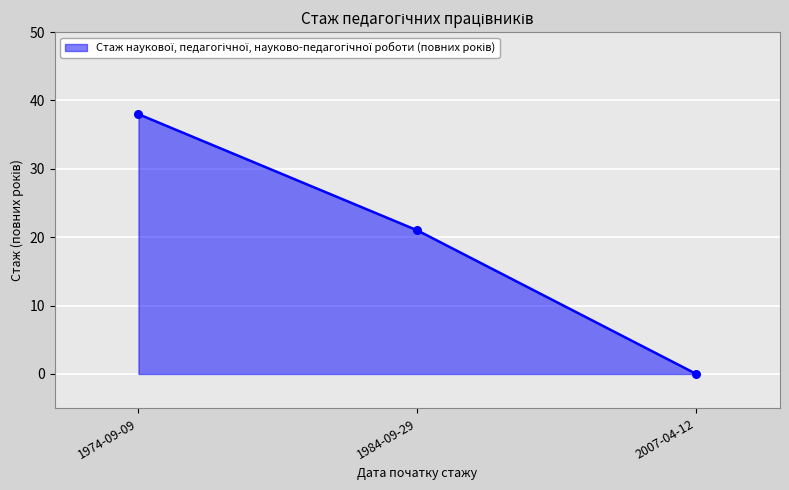

What is the change in value from 1974-09-09 to 2007-04-12?

-38